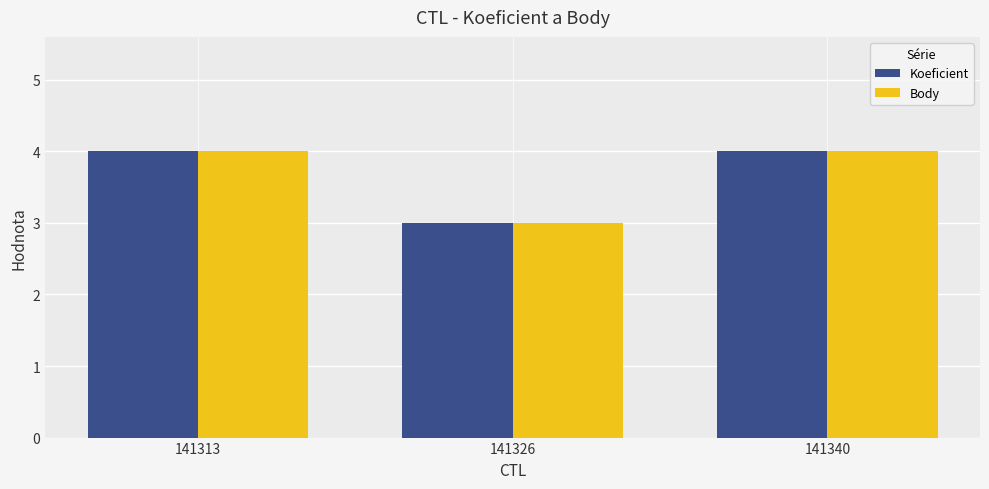

The value of Koeficient at 141313 is 2. True or false?

False